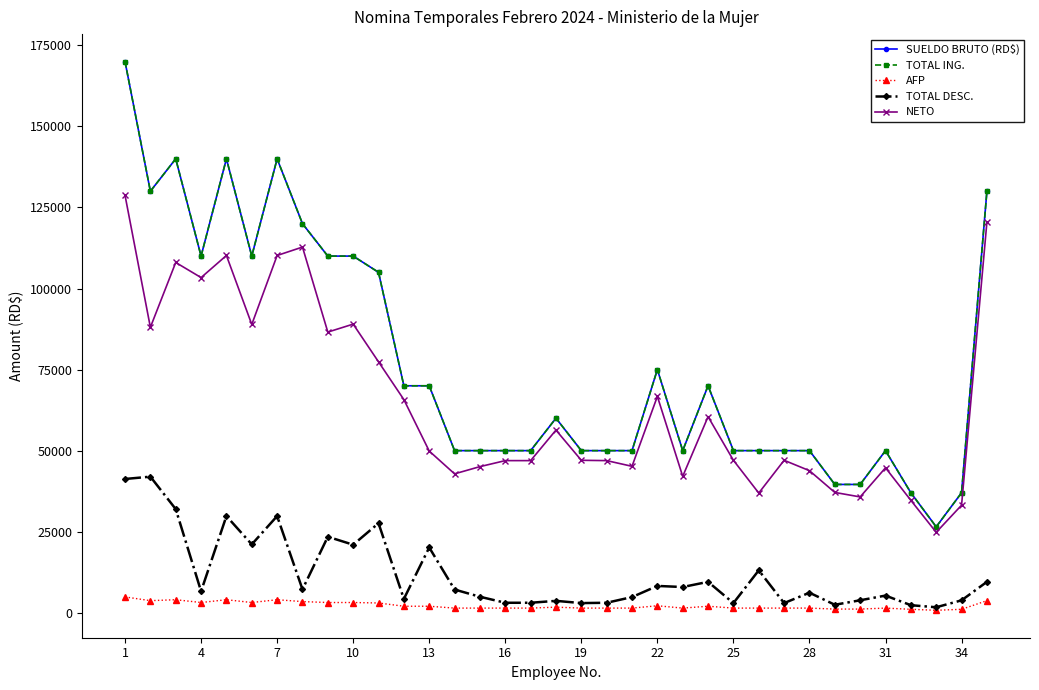

True or false: TOTAL ING. and SUELDO BRUTO (RD$) cross at least once.

False